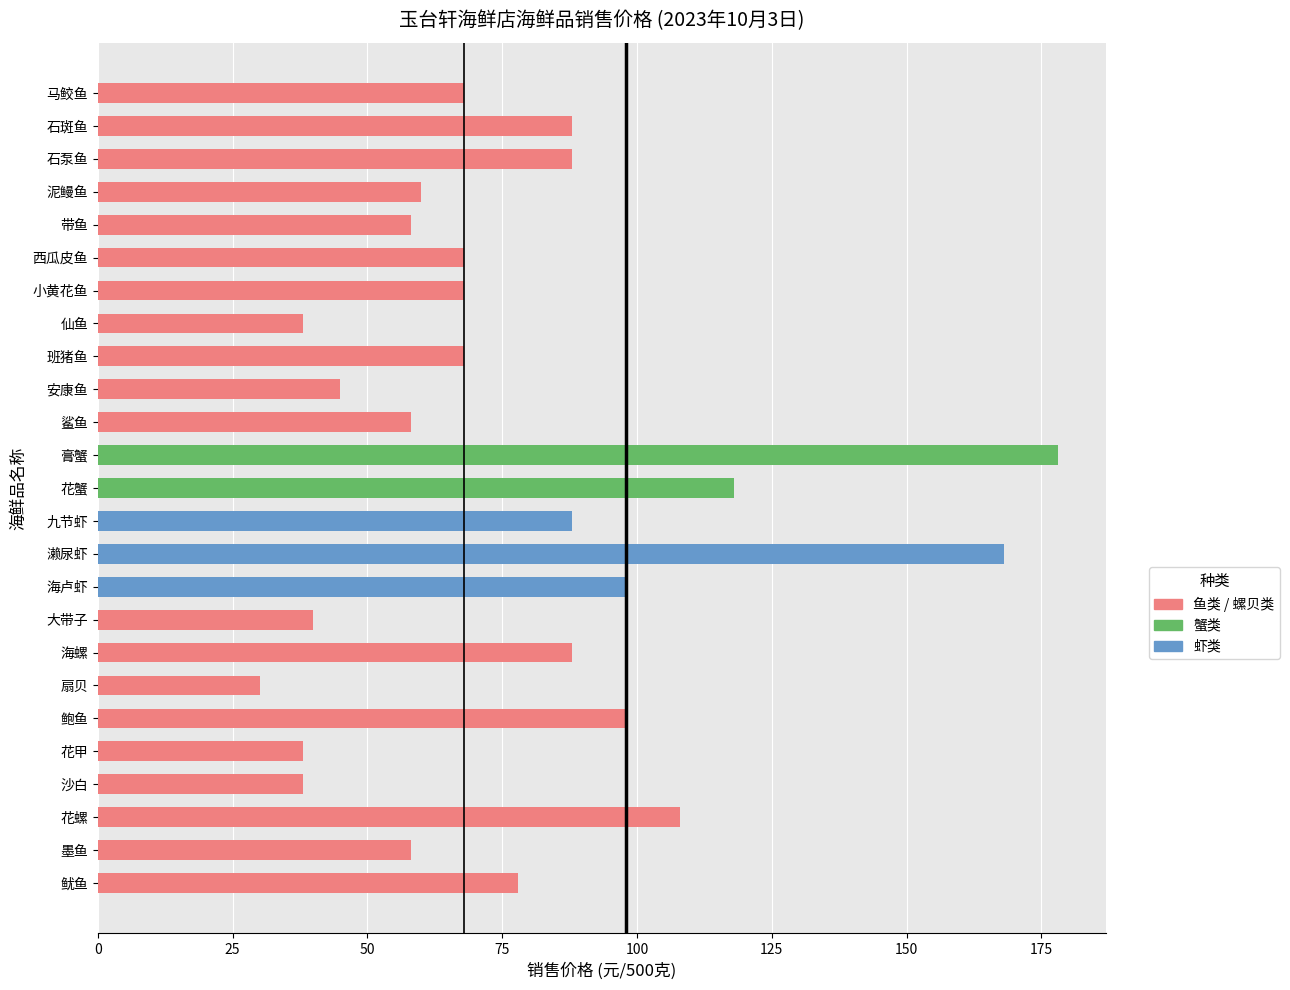

How many series are shown in this chart?

1